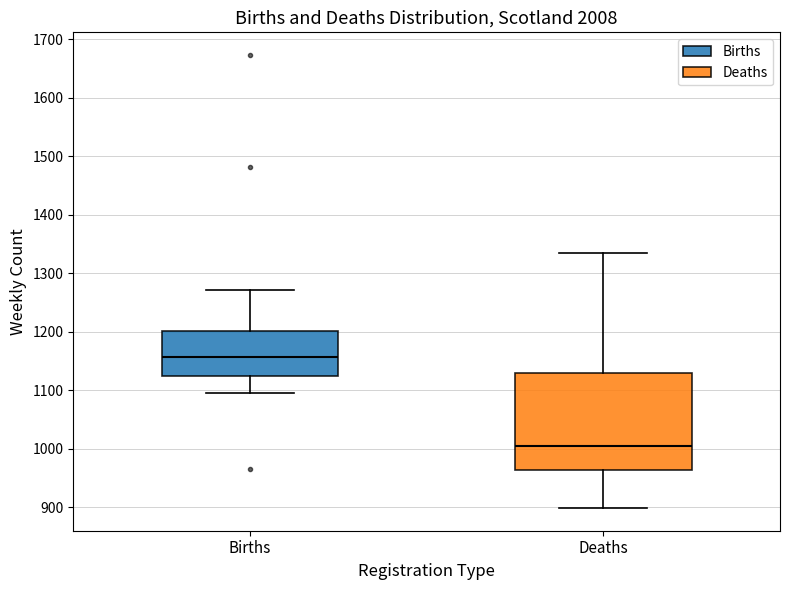

Reading left to right, read every box against the y-axis: the position of its median line, the range the box covers, and the ends of its whiskers. The values are not printed on the chart, so give them approximately, as read against the axis.

Births: median 1160, box 1120 to 1200, whiskers 1100 to 1270
Deaths: median 1000, box 960 to 1130, whiskers 900 to 1330